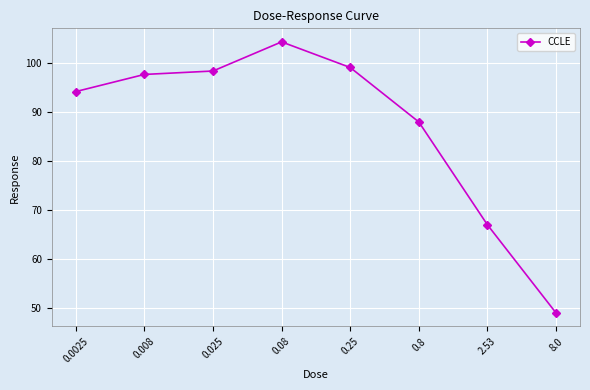

What is the difference between the values at 2.53 and 0.25?

32.1